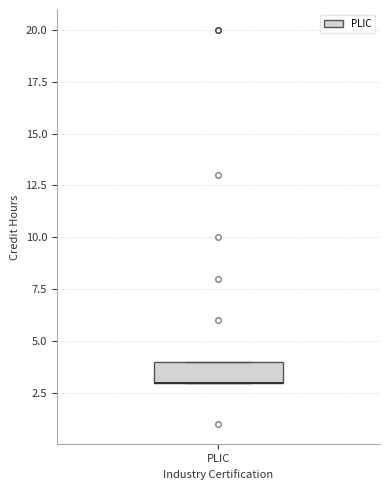

Read this box plot against the y-axis: the position of the median line, the range covered by the box, and the ends of both whiskers. The values are not printed on the chart, so give them approximately, as read against the axis.

median 3 (drawn on the box's lower edge), box 3 to 4, whiskers 3 to 4